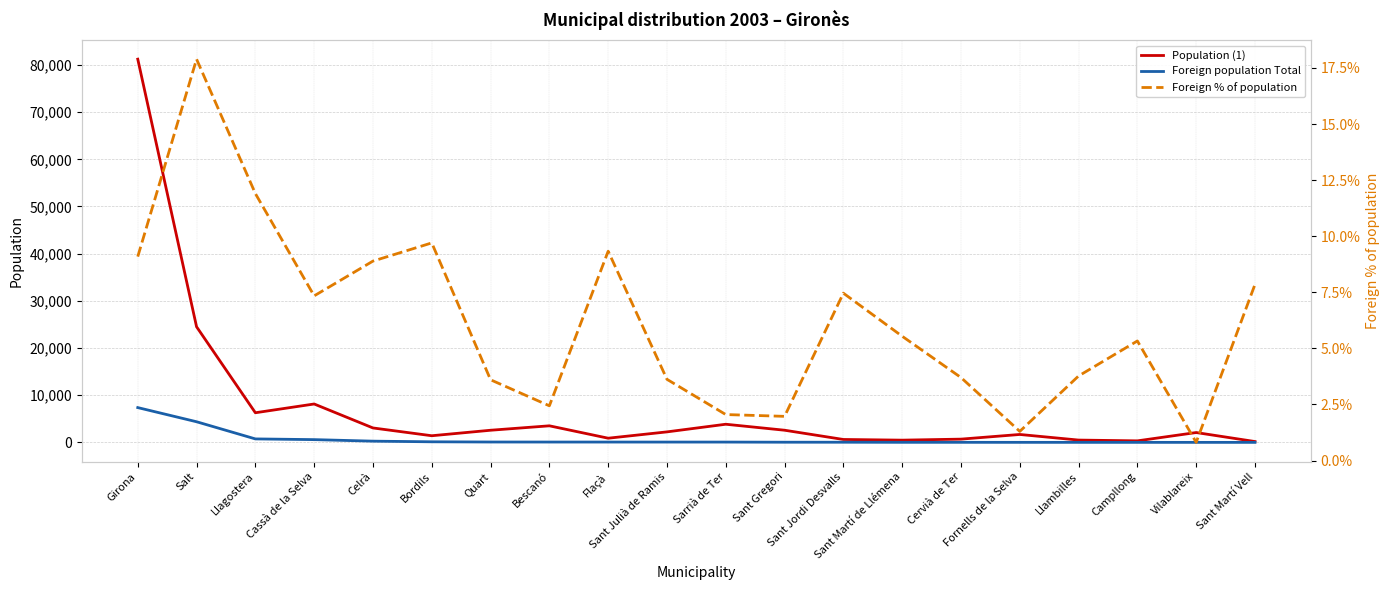

Reading left to right, extract all data points from this chart.

Population (1): Girona=81220.0	Salt=24513.0	Llagostera=6293.0	Cassà de la Selva=8150.0	Celrà=3072.0	Bordils=1422.0	Quart=2586.0	Bescanó=3525.0	Flaçà=900.0	Sant Julià de Ramis=2240.0	Sarrià de Ter=3858.0	Sant Gregori=2590.0	Sant Jordi Desvalls=630.0	Sant Martí de Llémena=487.0	Cervià de Ter=702.0	Fornells de la Selva=1691.0	Llambilles=504.0	Campllong=338.0	Vilablareix=2099.0	Sant Martí Vell=191.0
Foreign population Total: Girona=7386.0	Salt=4386.0	Llagostera=749.0	Cassà de la Selva=598.0	Celrà=273.0	Bordils=138.0	Quart=93.0	Bescanó=86.0	Flaçà=84.0	Sant Julià de Ramis=81.0	Sarrià de Ter=79.0	Sant Gregori=51.0	Sant Jordi Desvalls=47.0	Sant Martí de Llémena=27.0	Cervià de Ter=26.0	Fornells de la Selva=22.0	Llambilles=19.0	Campllong=18.0	Vilablareix=17.0	Sant Martí Vell=15.0
Foreign % of population: Girona=9.1	Salt=17.9	Llagostera=11.9	Cassà de la Selva=7.3	Celrà=8.9	Bordils=9.7	Quart=3.6	Bescanó=2.4	Flaçà=9.3	Sant Julià de Ramis=3.6	Sarrià de Ter=2.0	Sant Gregori=2.0	Sant Jordi Desvalls=7.5	Sant Martí de Llémena=5.5	Cervià de Ter=3.7	Fornells de la Selva=1.3	Llambilles=3.8	Campllong=5.3	Vilablareix=0.8	Sant Martí Vell=7.8